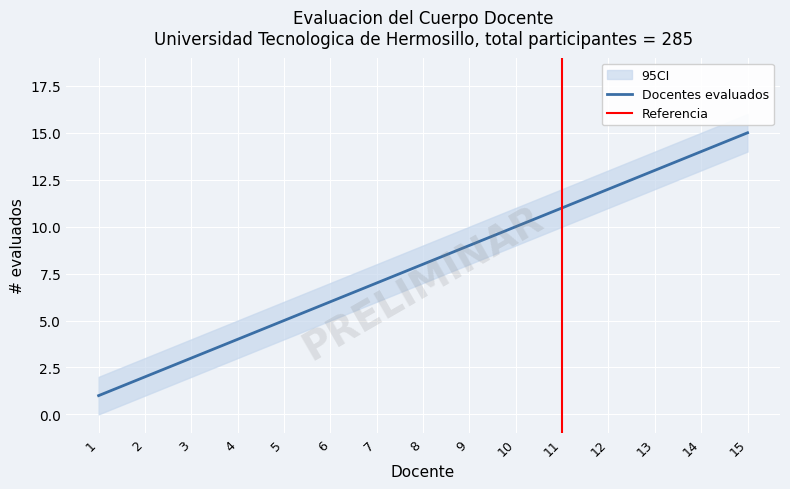

How many data points in CI_lower are above 7?

7